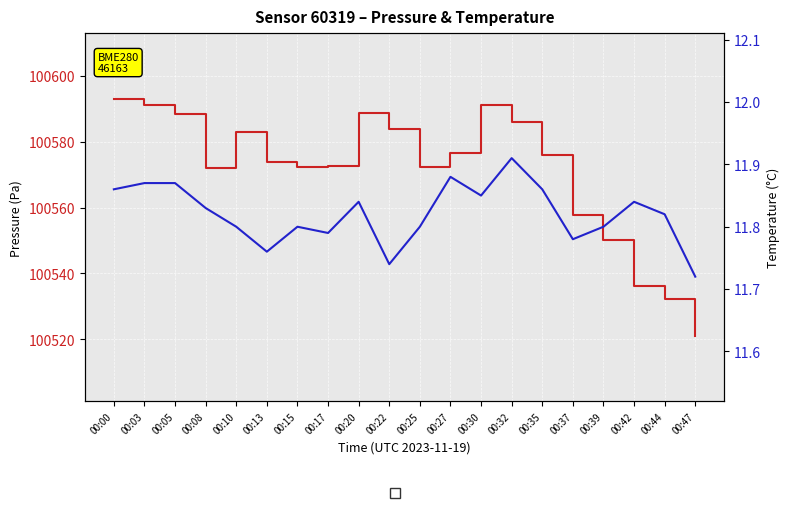

Which category has the highest value across all series?

00:00